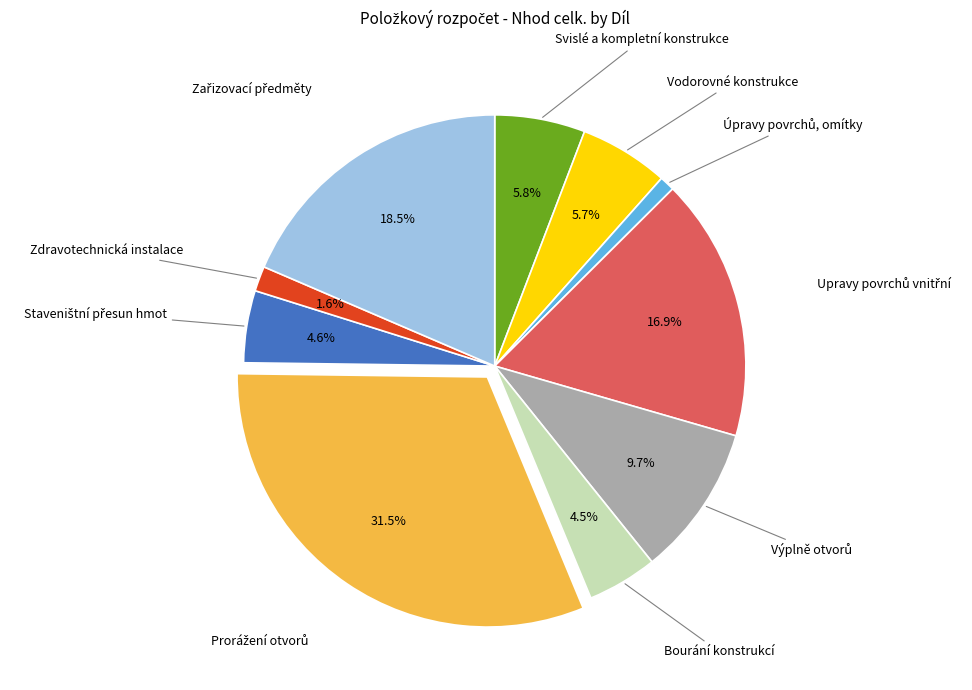

How many segments does this pie chart have?

10